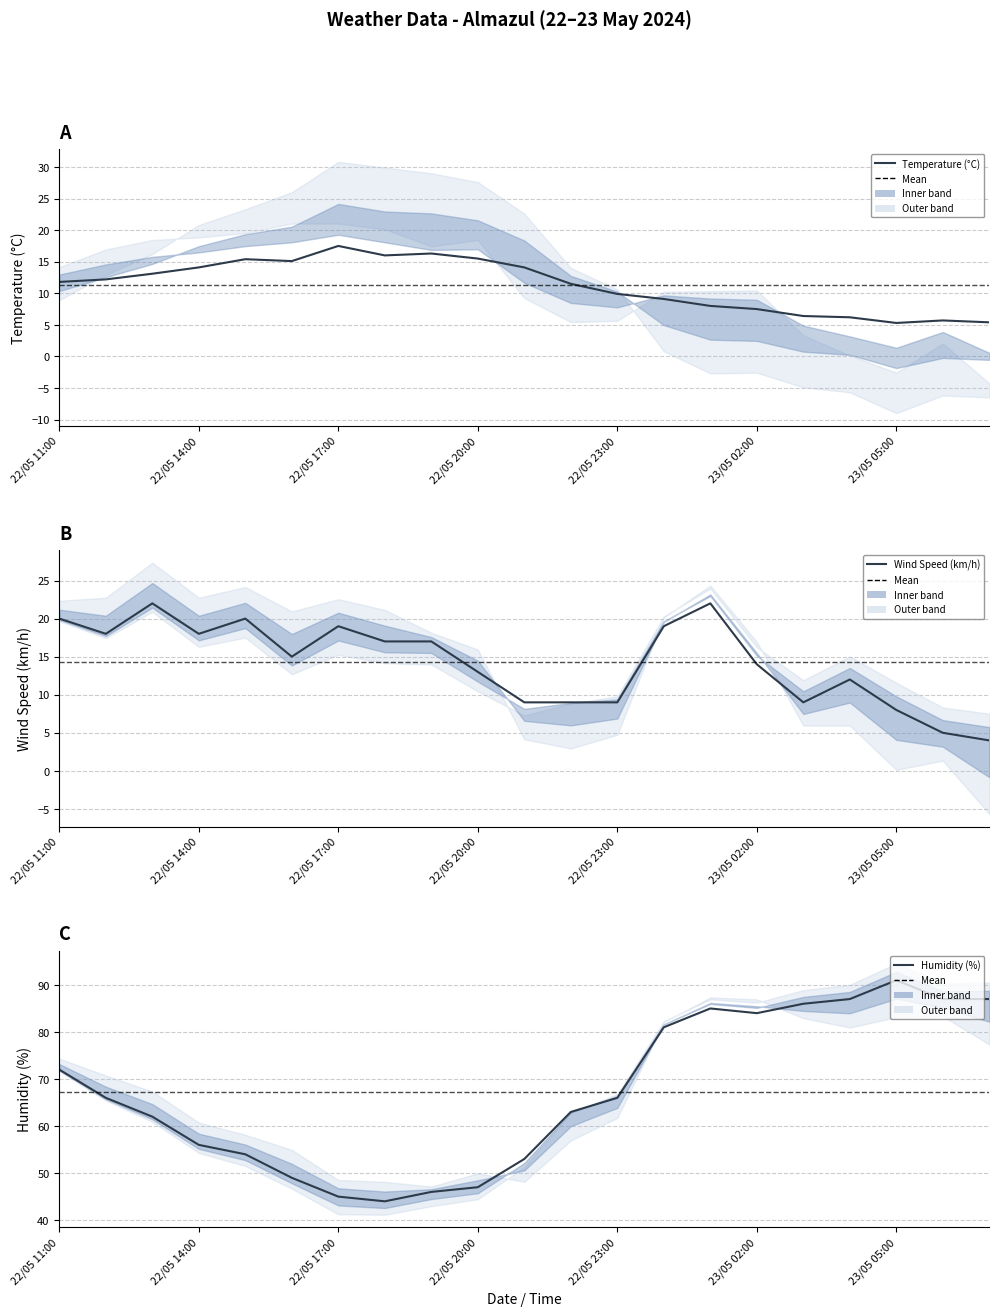

List the series in order of their peak value, lowest first.

Temperature (°C), Wind Speed (km/h), Humidity (%)